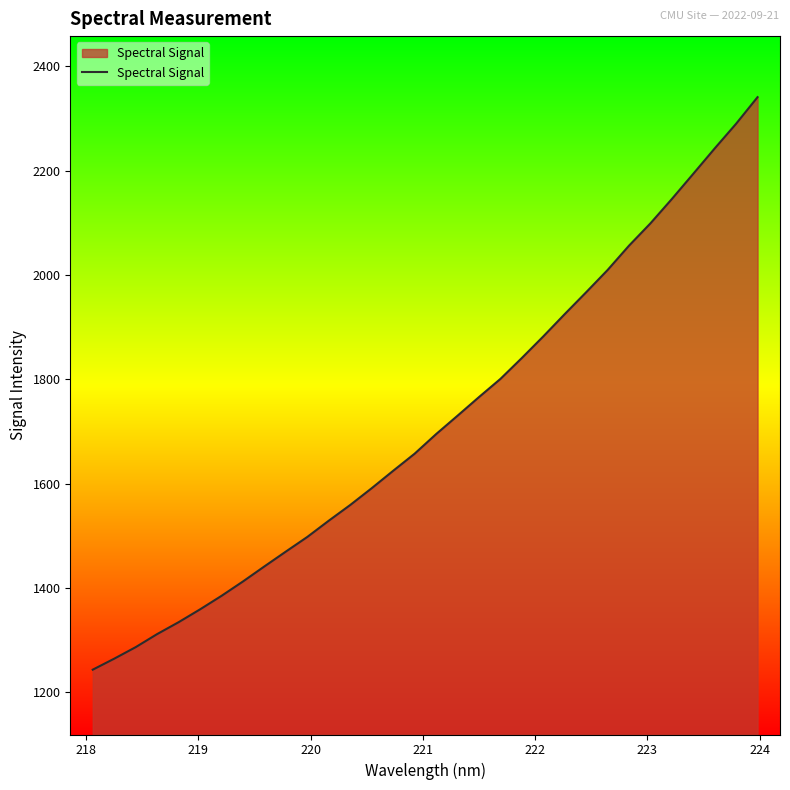

What is the difference between the maximum and minimum values?

1098.0